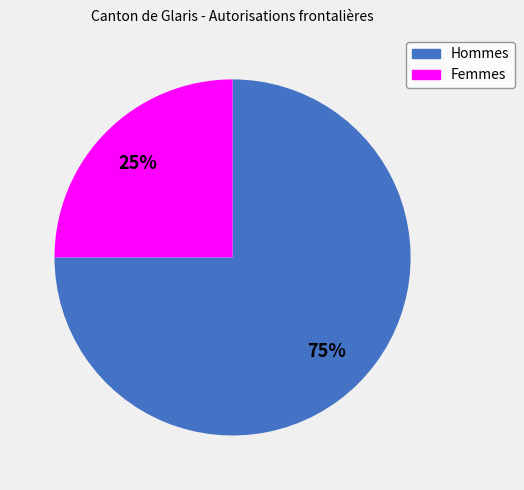

Which slice is the largest?

Hommes